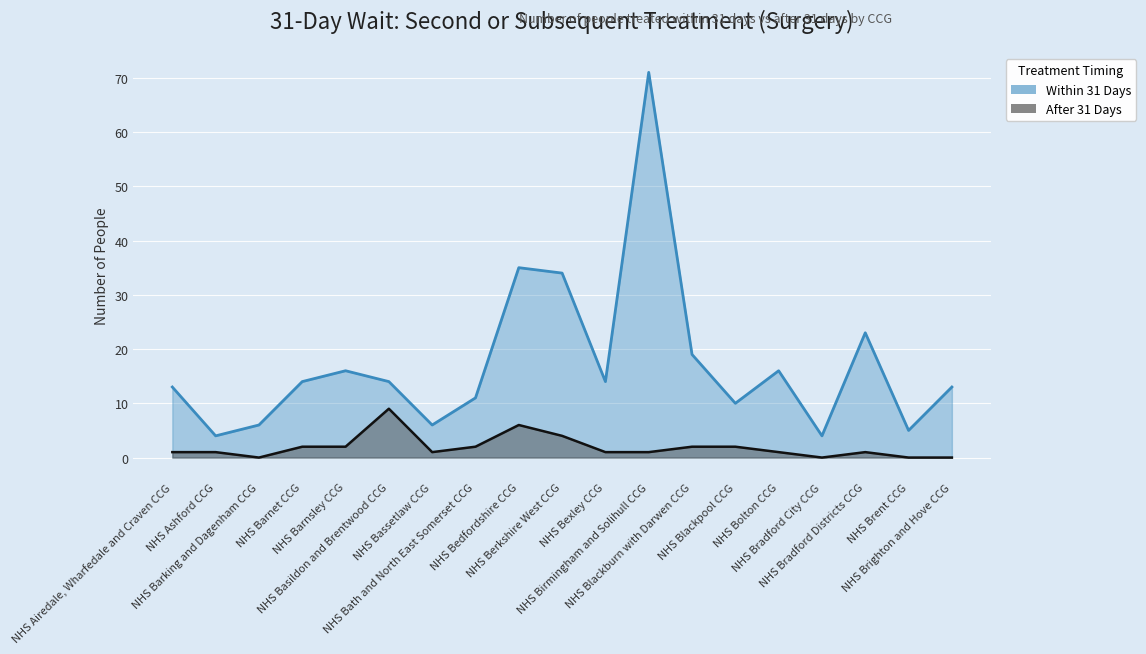

What is the total value across all series at NHS Bolton CCG?

17